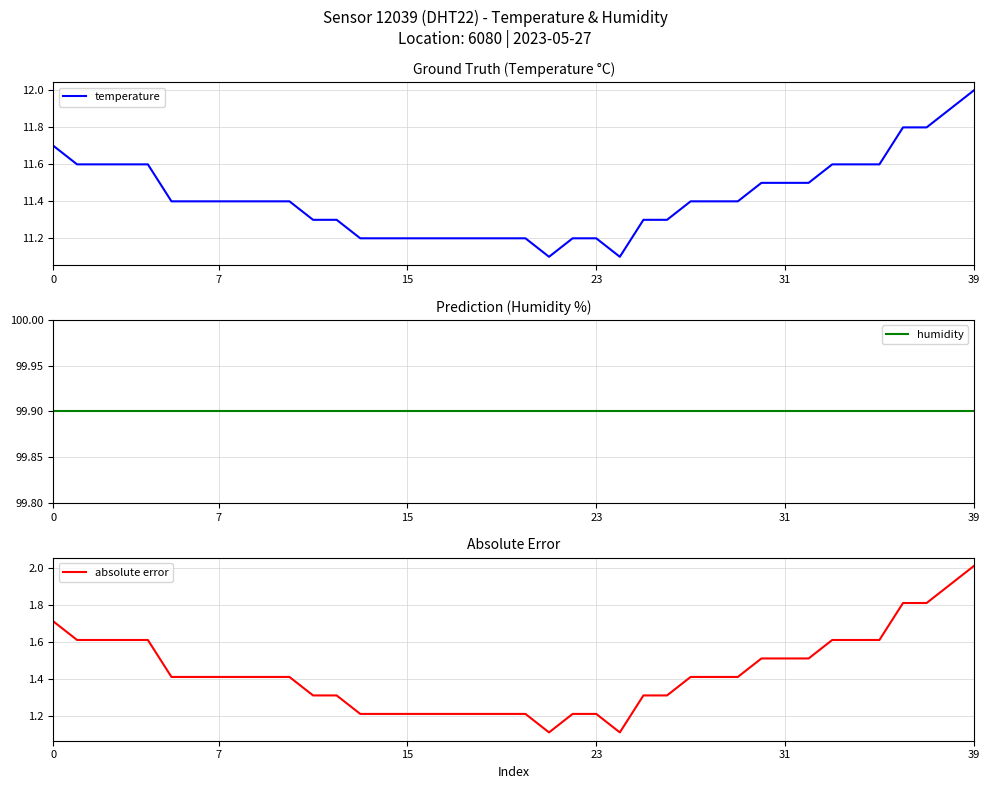

True or false: absolute error and humidity intersect in this chart.

False